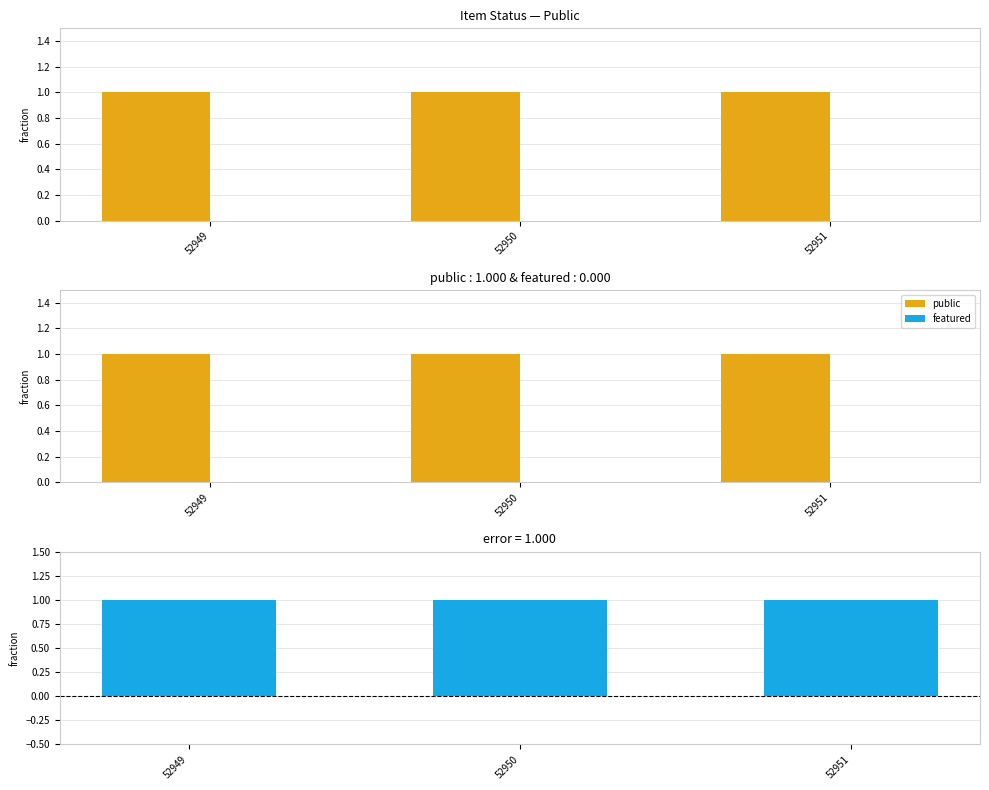

At which label is public closest to 1?

52949